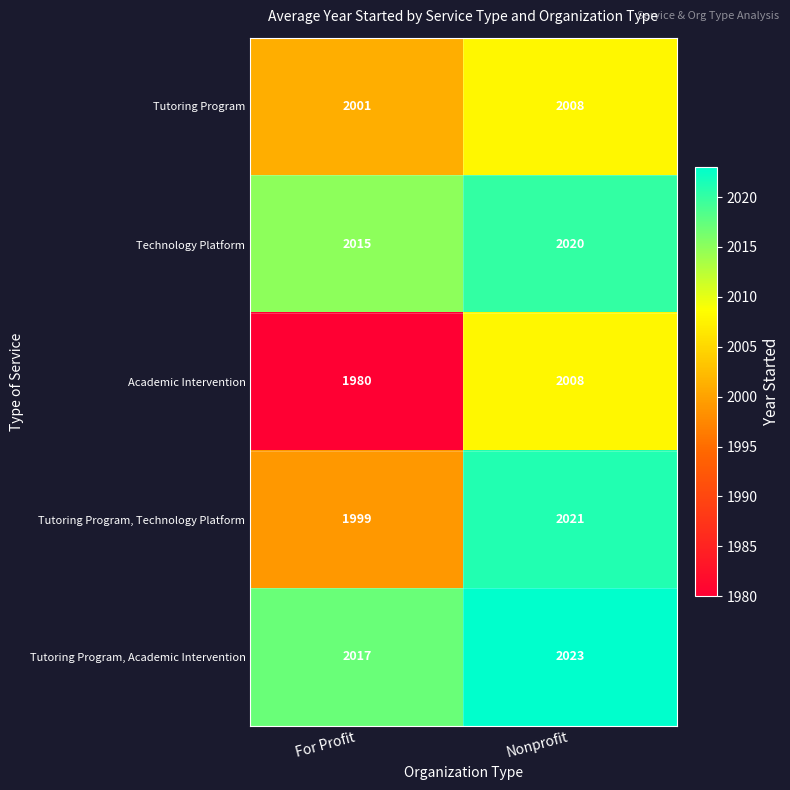

Is the value of Tutoring Program at Nonprofit greater than the value of Tutoring Program, Technology Platform at Nonprofit?

No